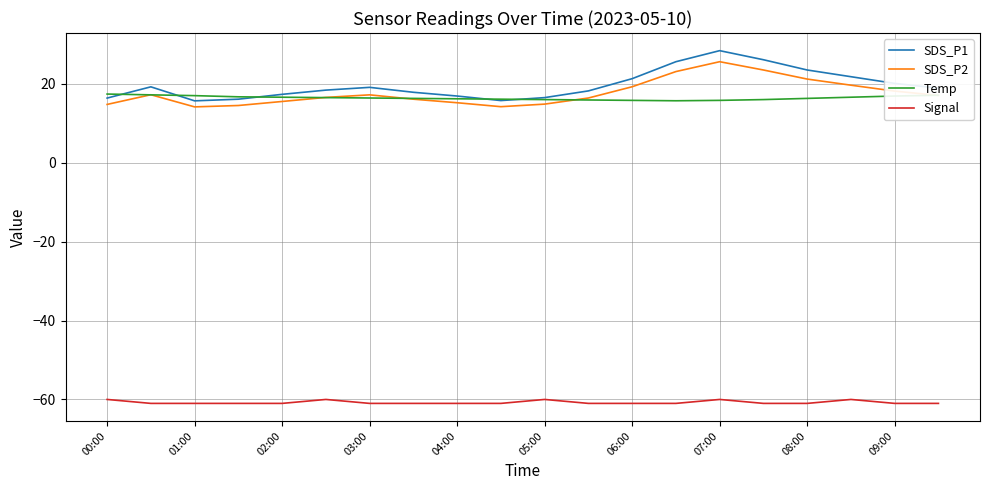

Is this an area chart (filled region under the line)?

No